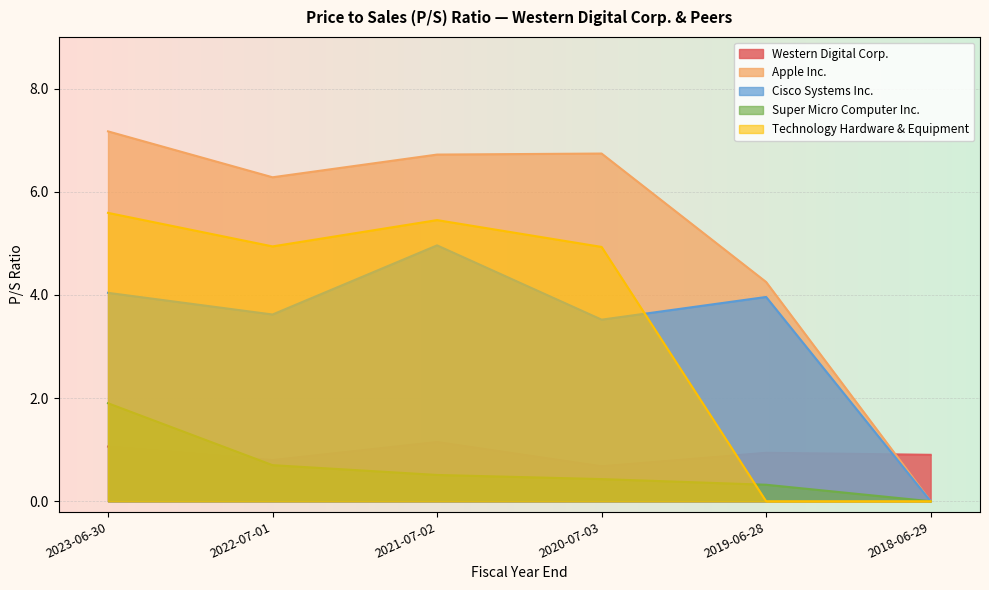

What position from the right is 2021-07-02?

4